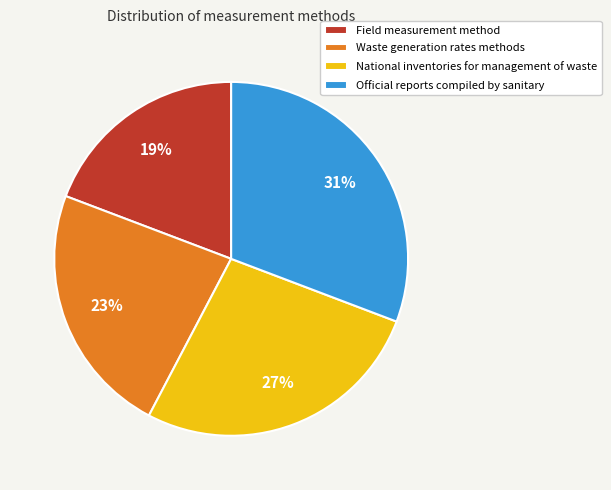

Combined, do Field measurement method and Waste generation rates methods account for over 50%?

No